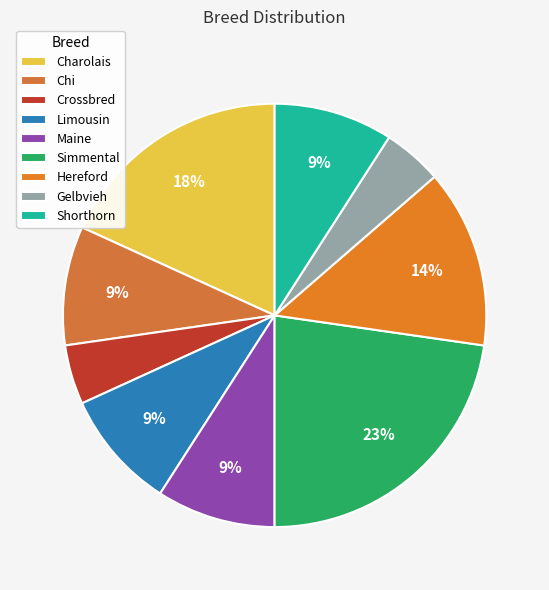

To the nearest percent, what is the combined percentage of Shorthorn and Charolais?

27%